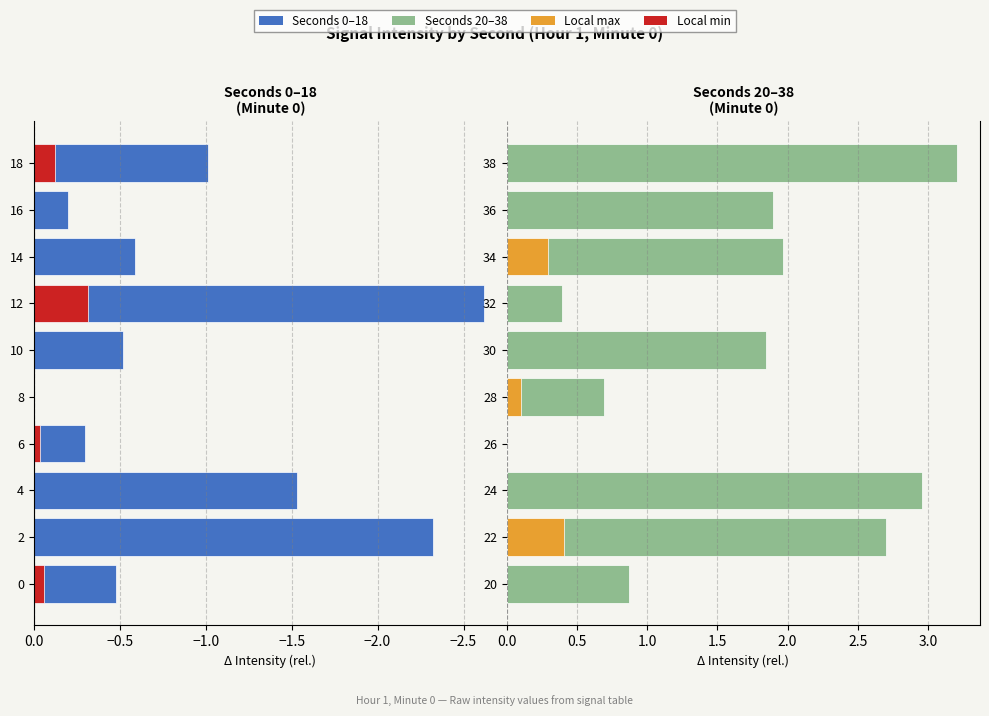

Is it true that Seconds 0-18 equals -0.8 at 10?

False